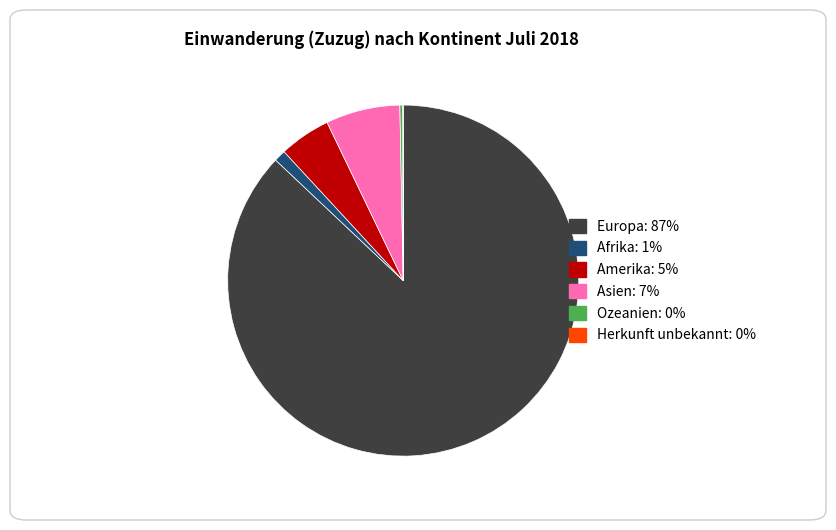

Between Asien: 7% and Europa: 87%, which is larger?

Europa: 87%